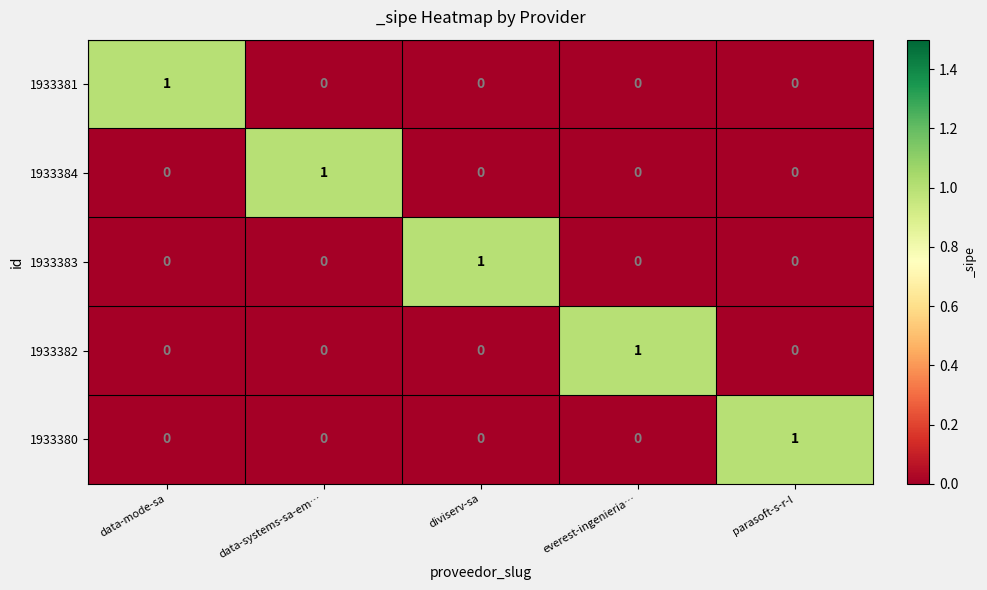

True or false: 1933380 has a value of 0 at data-mode-sa.

True